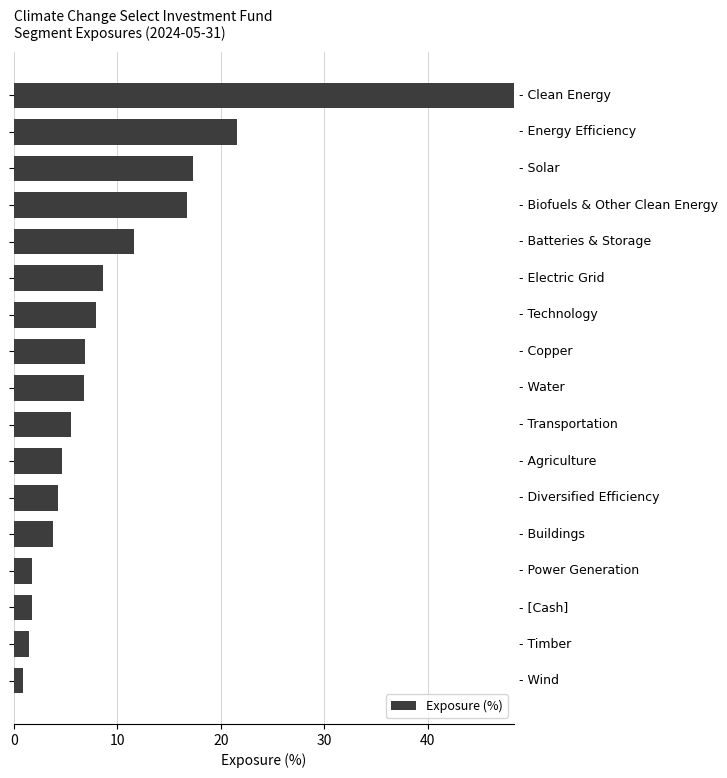

How many data points are less than 6?

8